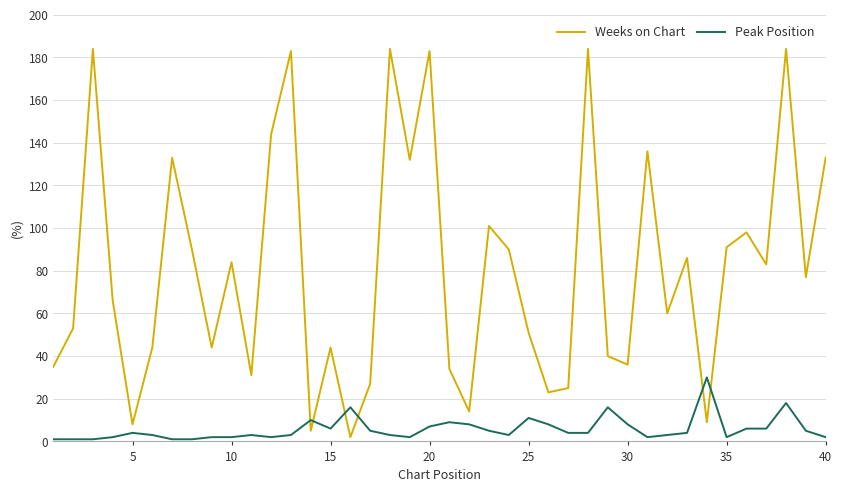

Rank the series by their average value, from lowest to highest.

Peak Position, Weeks on Chart